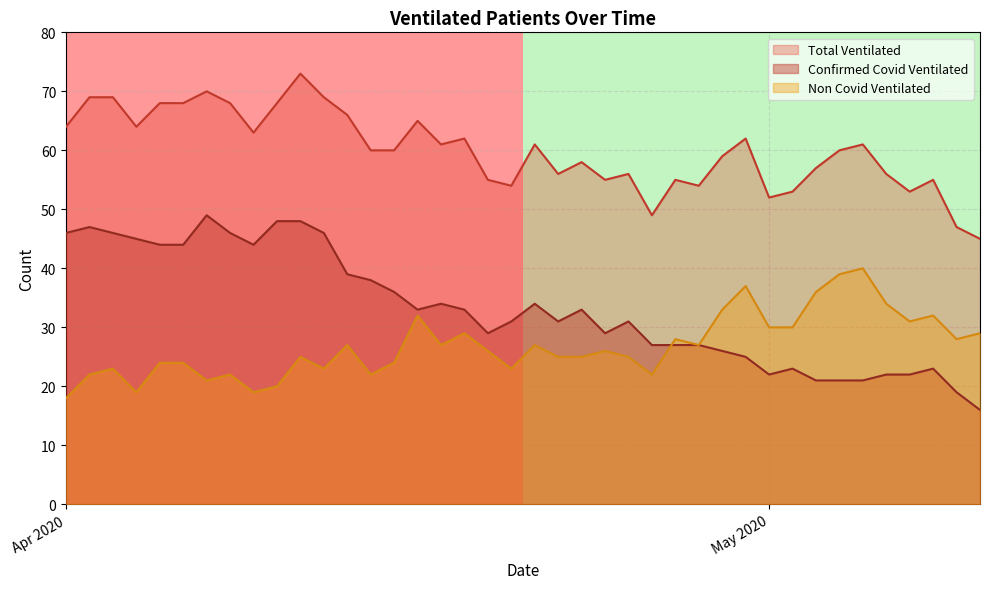

True or false: Non Covid Ventilated and Total Ventilated intersect in this chart.

False